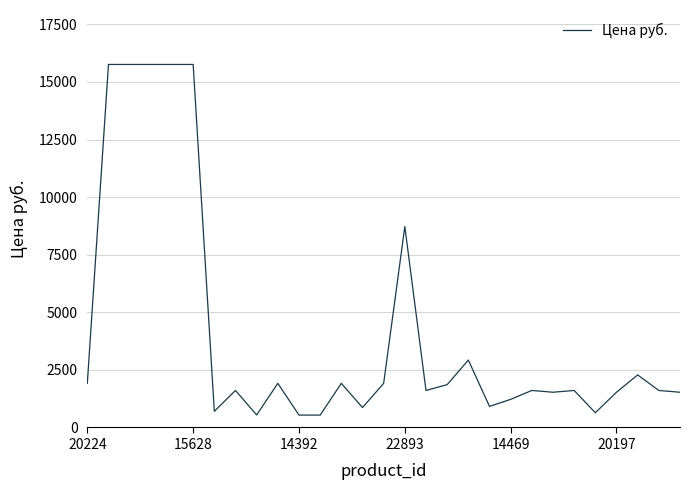

What is the difference between the maximum and second lowest values?

15223.0